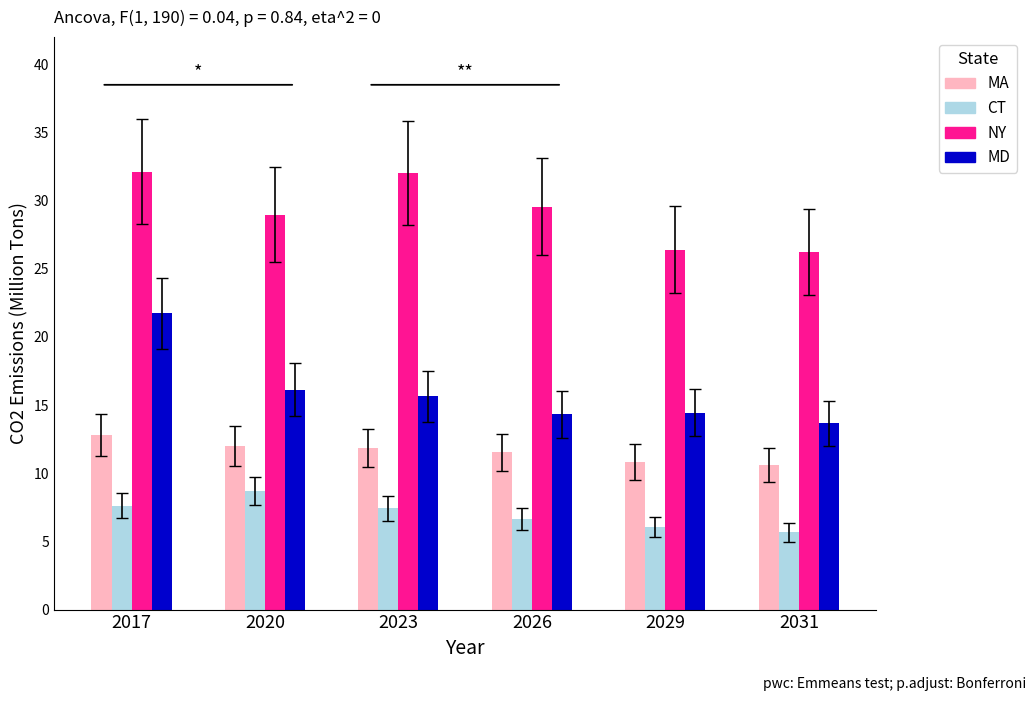

True or false: MD has a value of 14.4 at 2029.

True